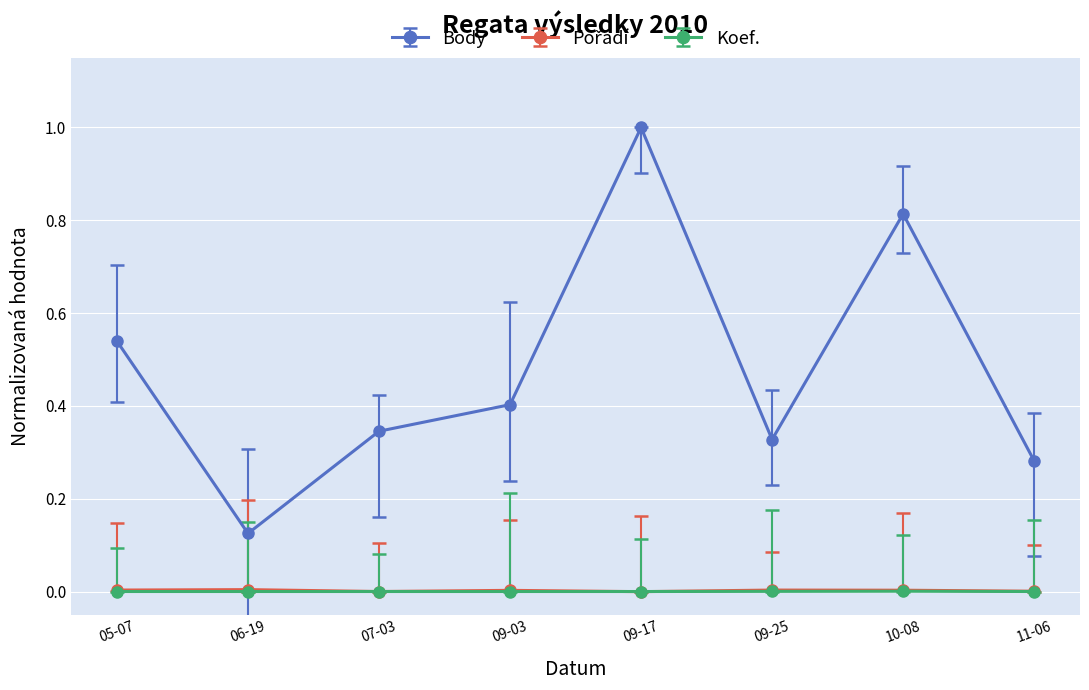

At how many categories does at least one series exceed 0?

8